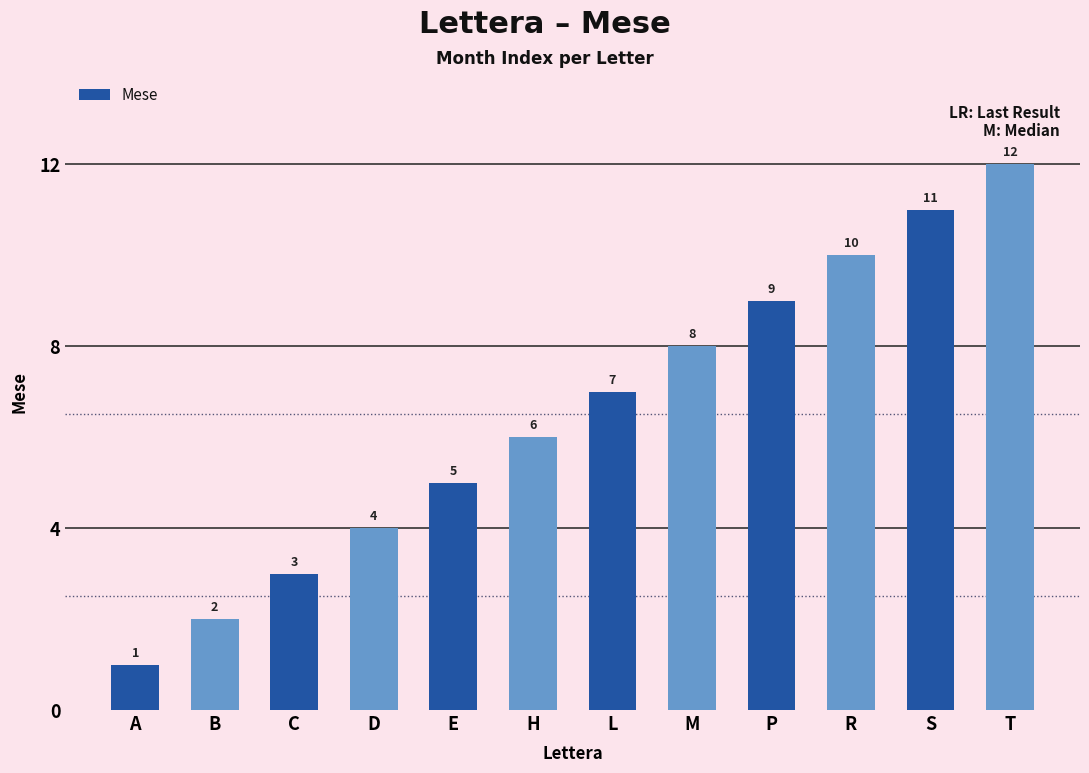

The chart shows a value of 1 at A. True or false?

True